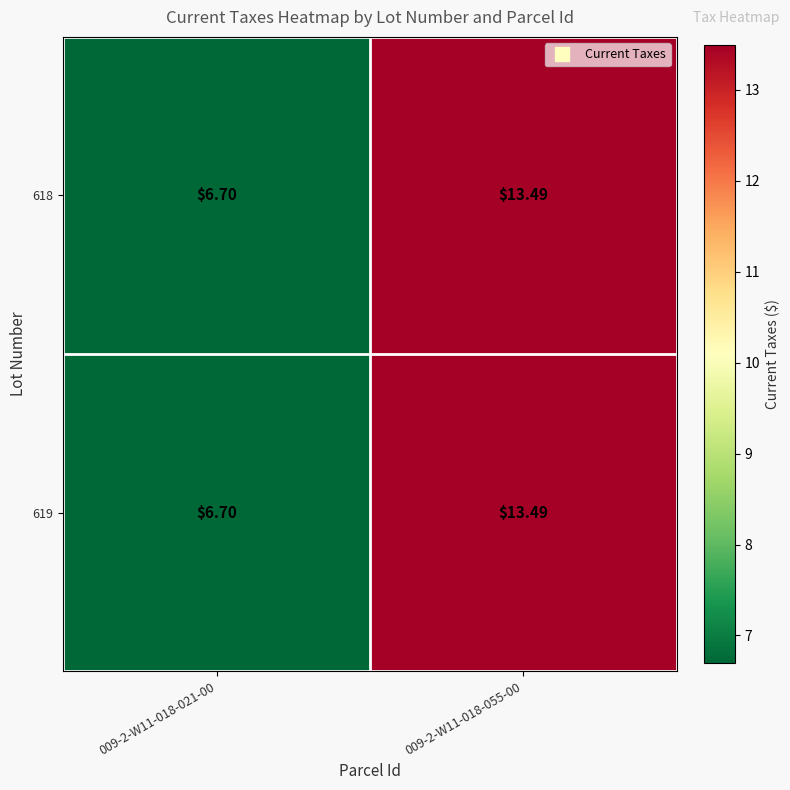

Which category has the lowest value across all series?

009-2-W11-018-021-00